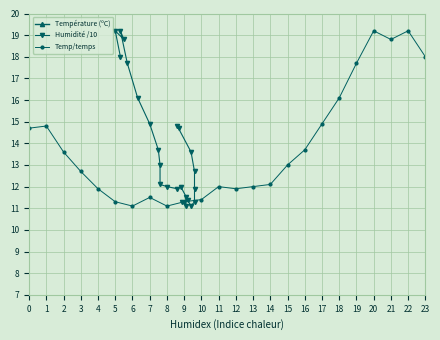

What are all the series names shown in the legend?

Température (ºC), Humidité /10, Temp/temps